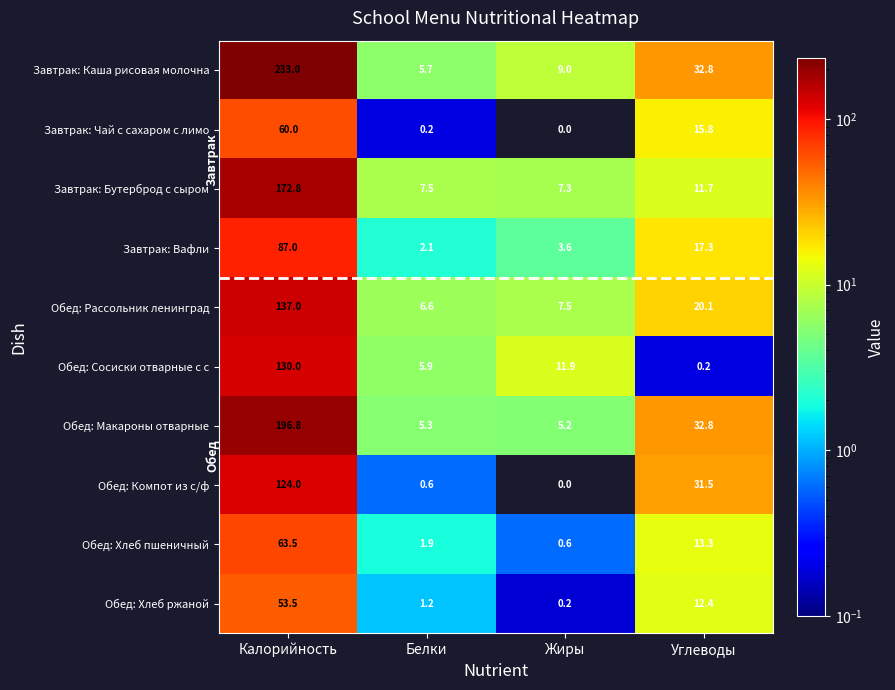

What is the difference between the Обед: Хлеб ржаной values at Калорийность and Жиры?

53.3